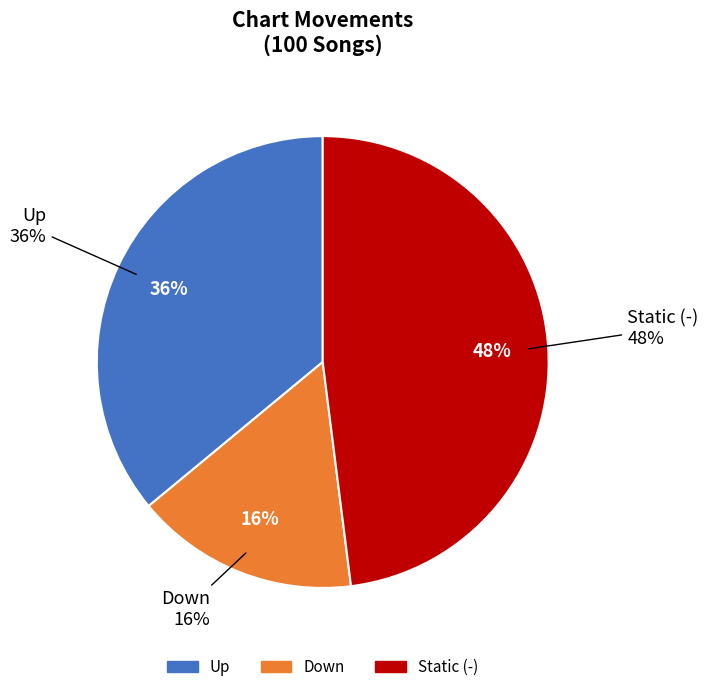

What percentage is the up slice, to the nearest percent?

36%